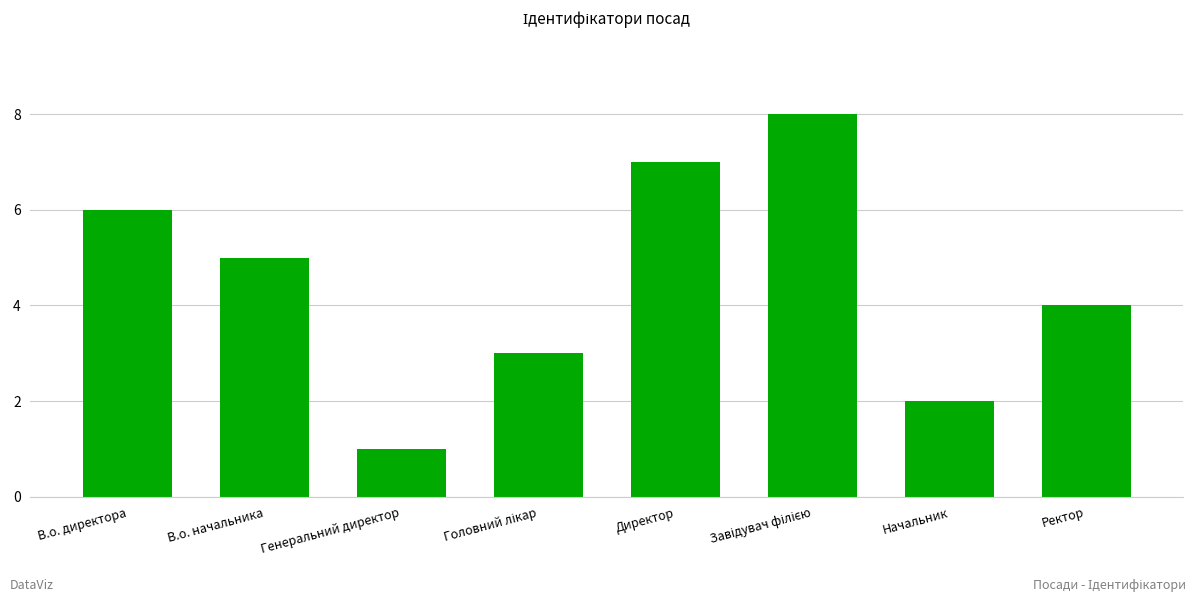

How many series are shown in this chart?

1